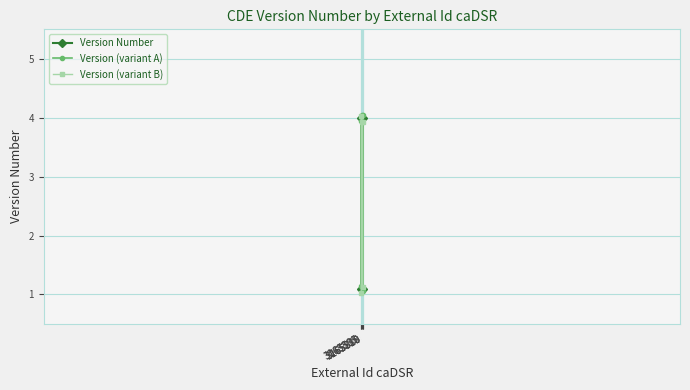

True or false: Version (variant A) has a value of 1.6 at 3165810.

False